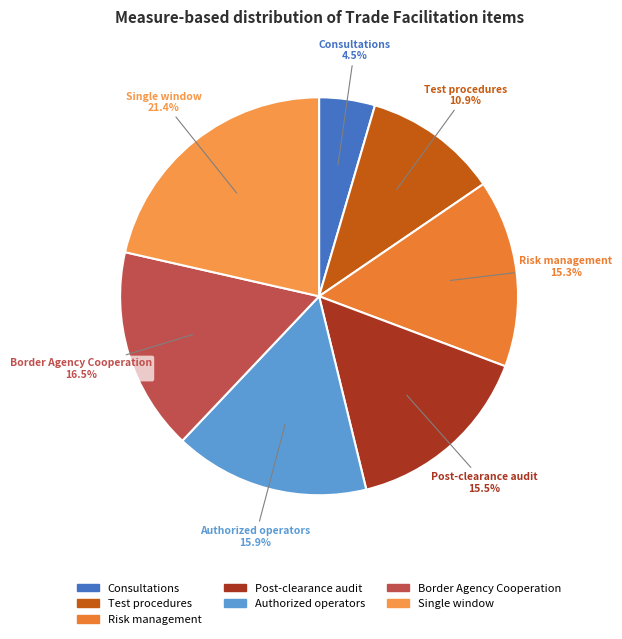

To the nearest percent, what portion does Single window represent?

21%